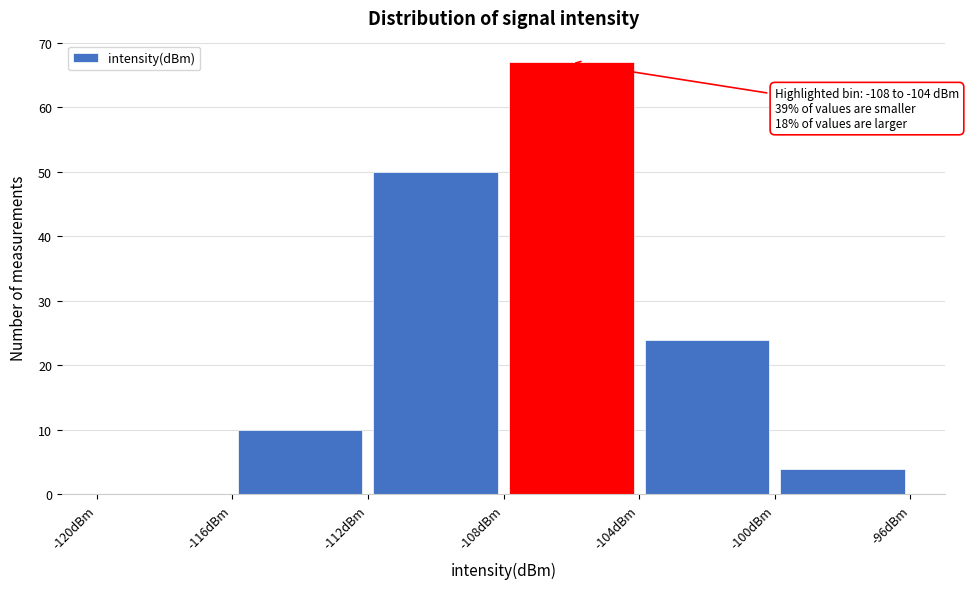

Which range on the x-axis has the tallest bar?

-108 to -104